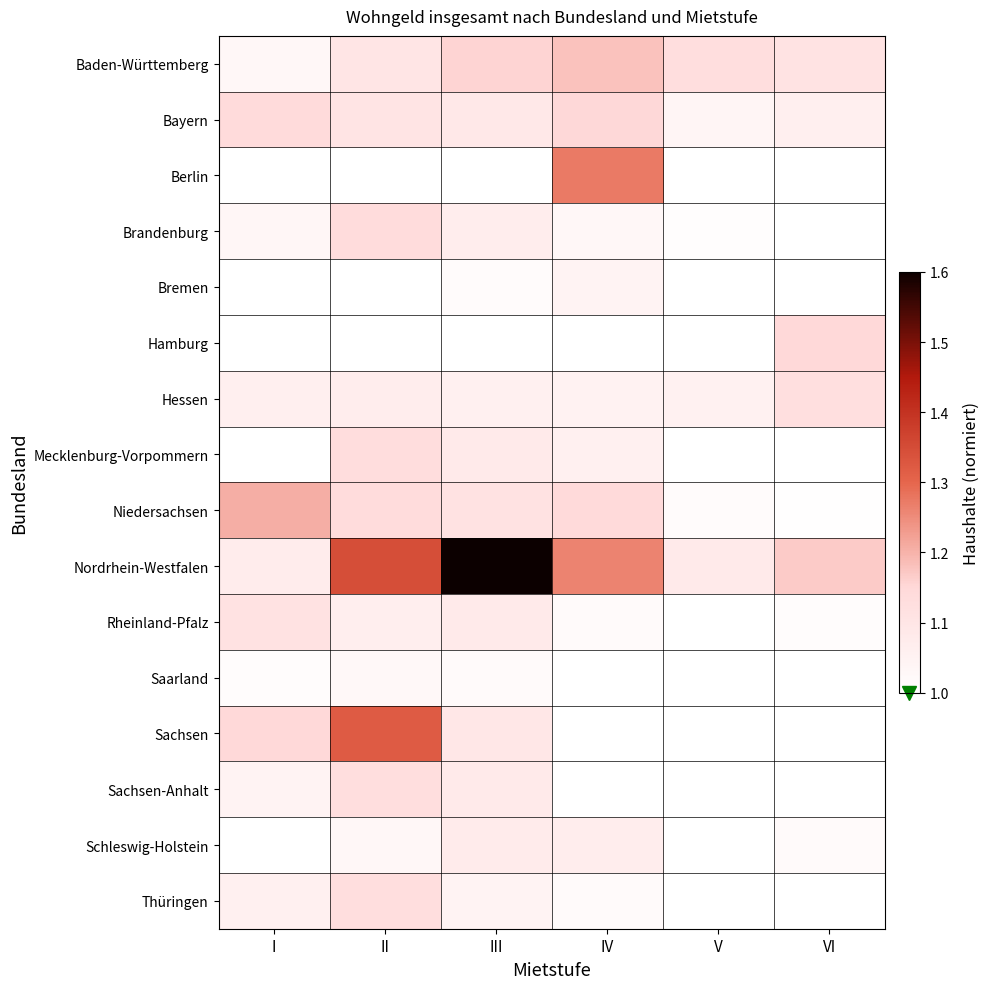

Which series has the widest spread of values?

Nordrhein-Westfalen